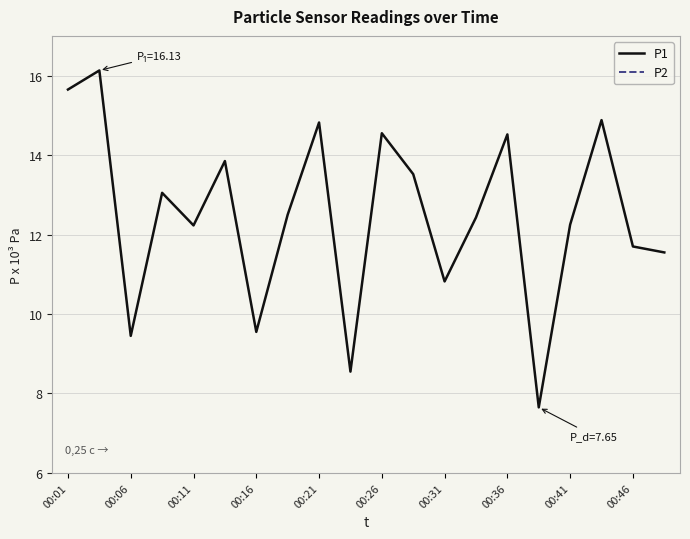

Where is P1 nearest to the value 11?

00:31